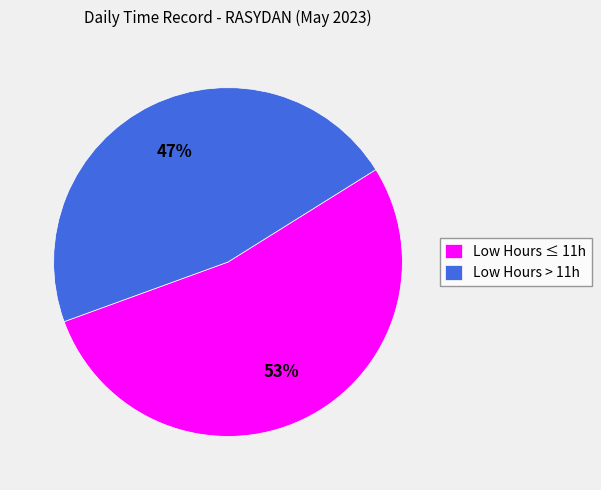

Rank the categories by value from highest to lowest.

Low Hours ≤ 11h, Low Hours > 11h